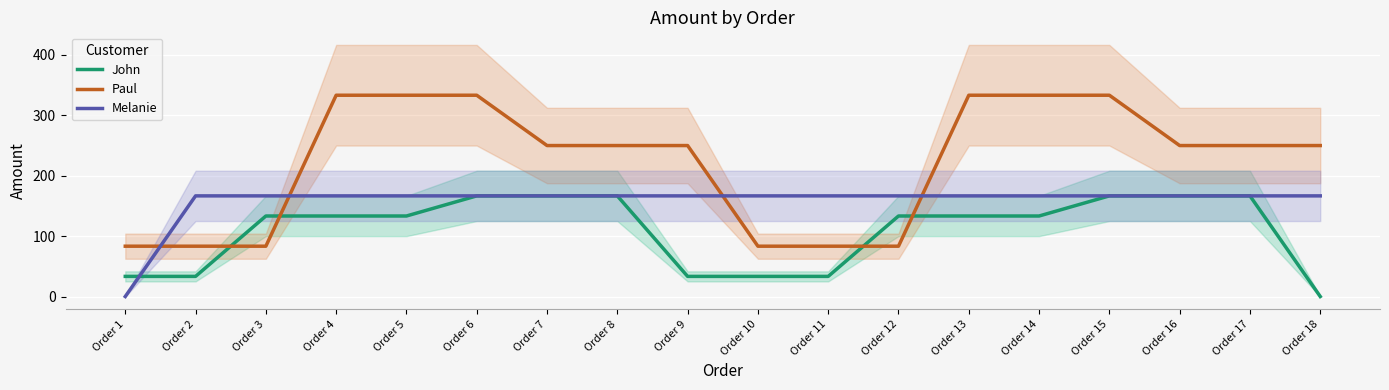

Reading left to right, extract all data points from this chart.

John: 33.3	33.3	133.3	133.3	133.3	166.7	166.7	166.7	33.3	33.3	33.3	133.3	133.3	133.3	166.7	166.7	166.7	0.0
Paul: 83.3	83.3	83.3	333.3	333.3	333.3	250.0	250.0	250.0	83.3	83.3	83.3	333.3	333.3	333.3	250.0	250.0	250.0
Melanie: 0.0	166.7	166.7	166.7	166.7	166.7	166.7	166.7	166.7	166.7	166.7	166.7	166.7	166.7	166.7	166.7	166.7	166.7